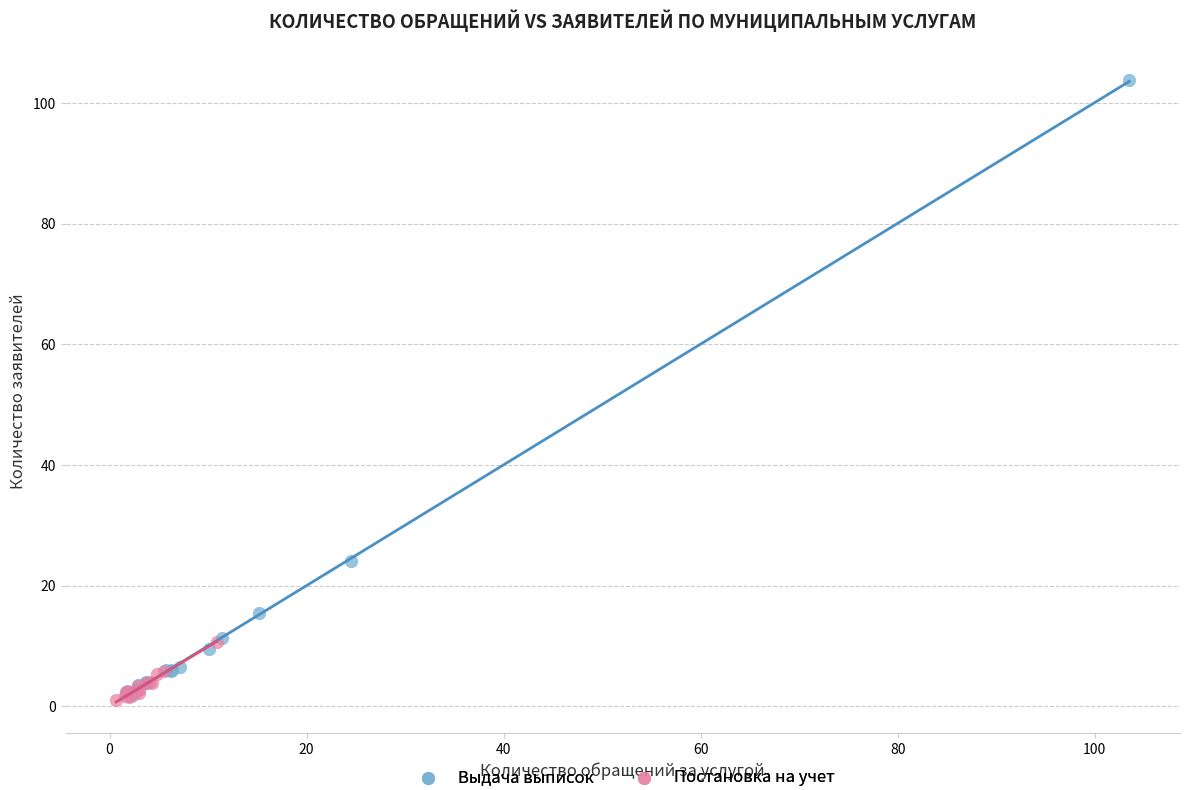

Which series has the widest spread of Y values?

Выдача выписок